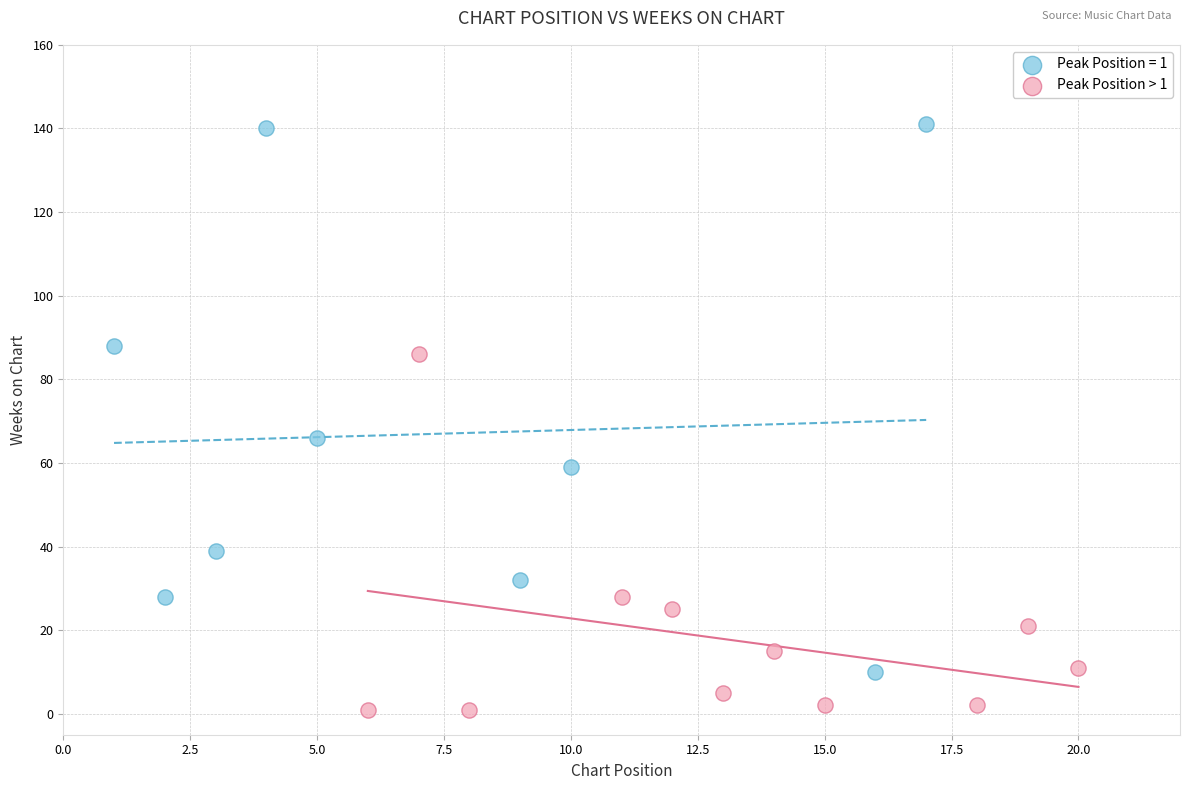

Which series has the largest Y range (max minus min)?

Peak Position = 1